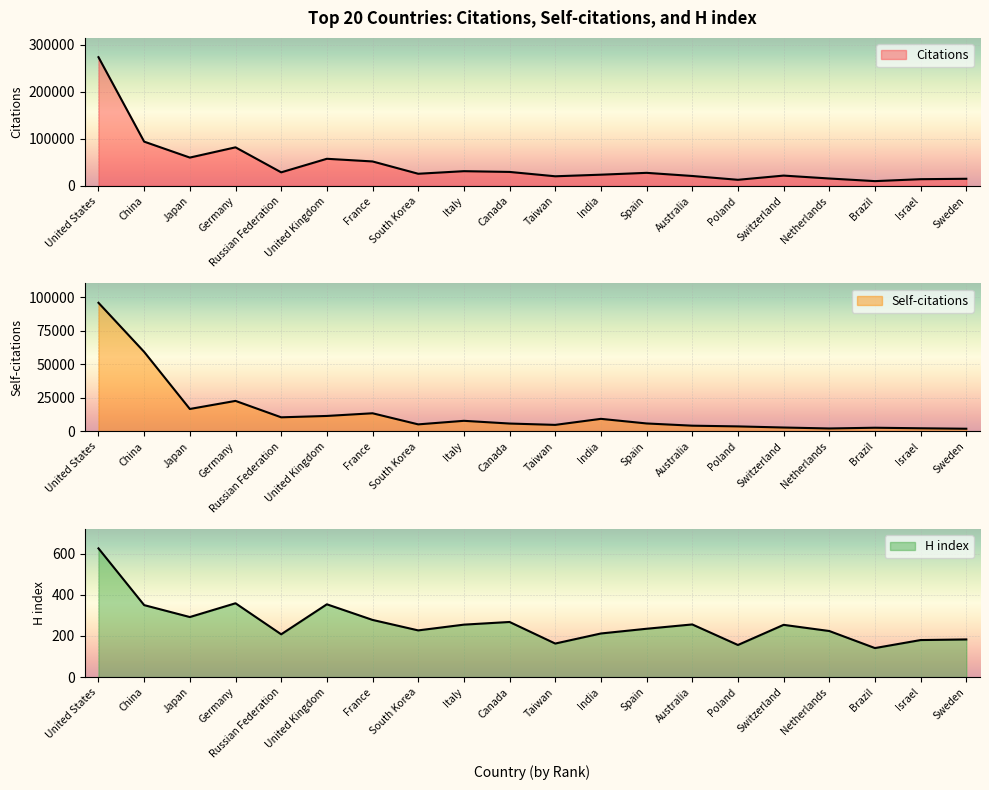

At which label does Self-citations first exceed 5960?

United States